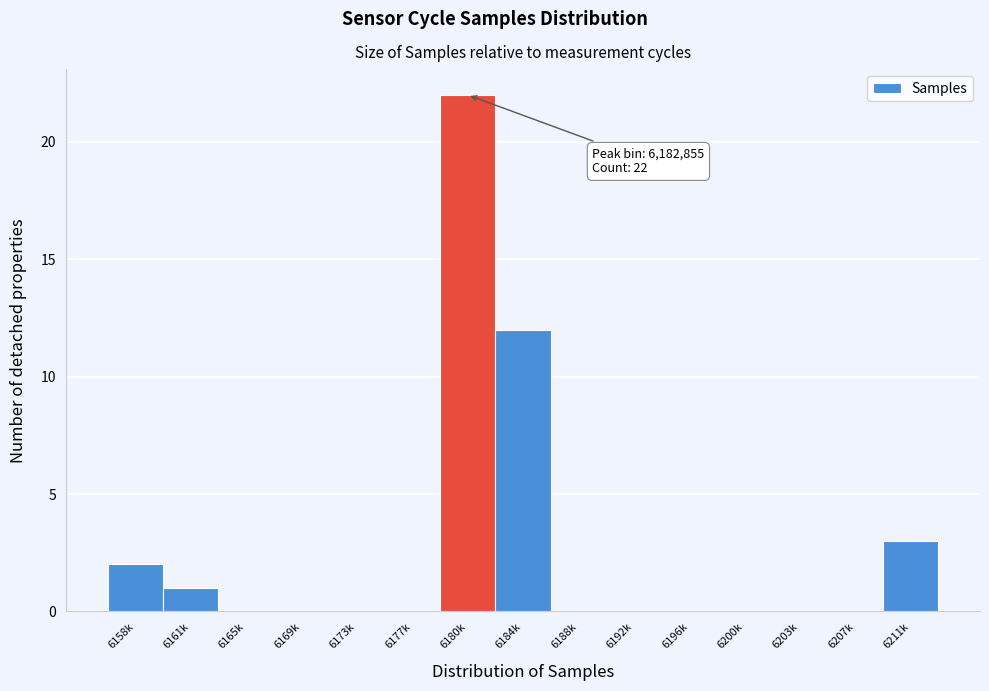

Reading right to left, what are all the values shown in this chart?

6211k=3	6207k=0	6203k=0	6200k=0	6196k=0	6192k=0	6188k=0	6184k=12	6180k=22	6177k=0	6173k=0	6169k=0	6165k=0	6161k=1	6158k=2